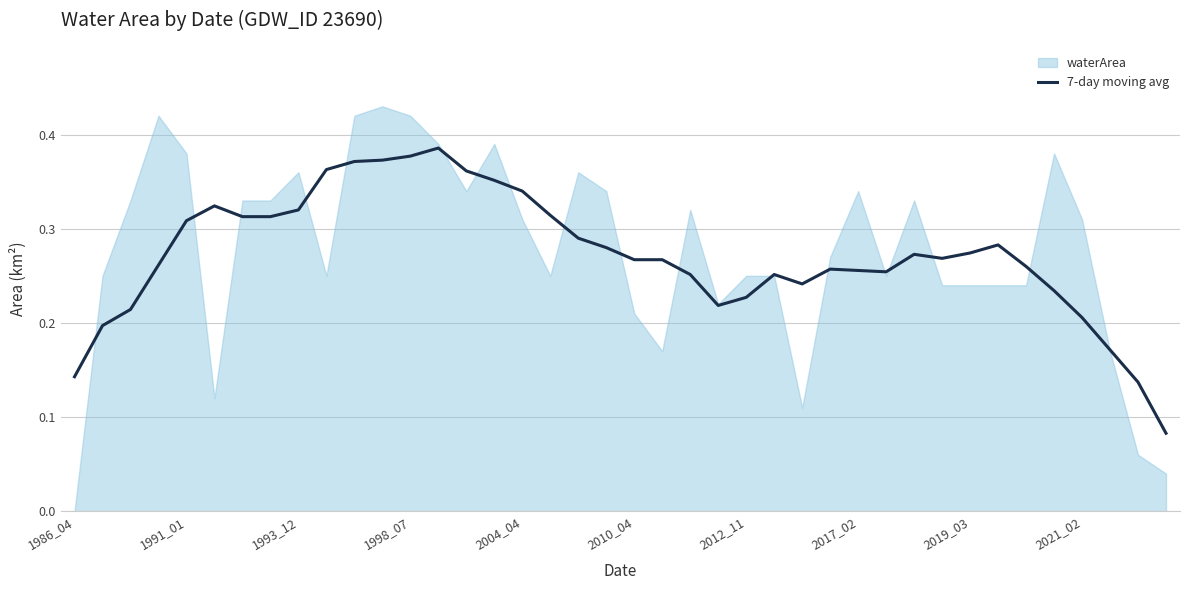

What is the difference between the second highest and second lowest values?

0.2